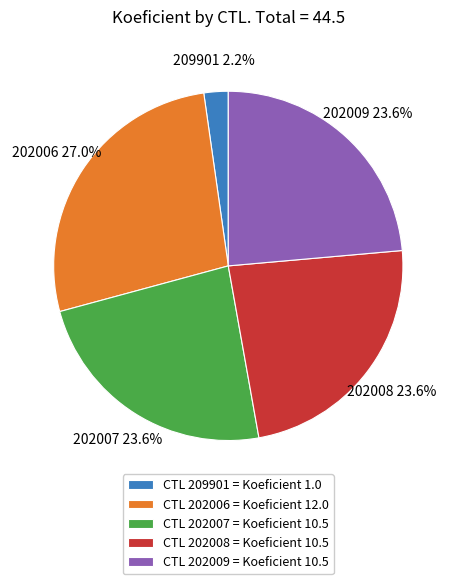

Do CTL 209901 = Koeficient 1.0 and CTL 202006 = Koeficient 12.0 together represent more than half of the pie?

No